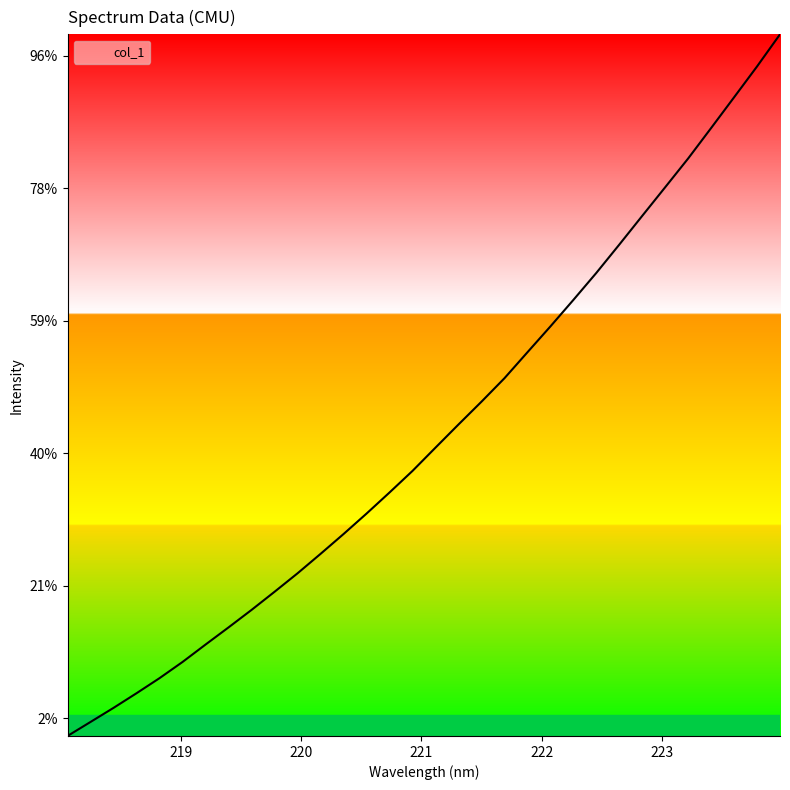

Does the chart have visible grid lines?

No